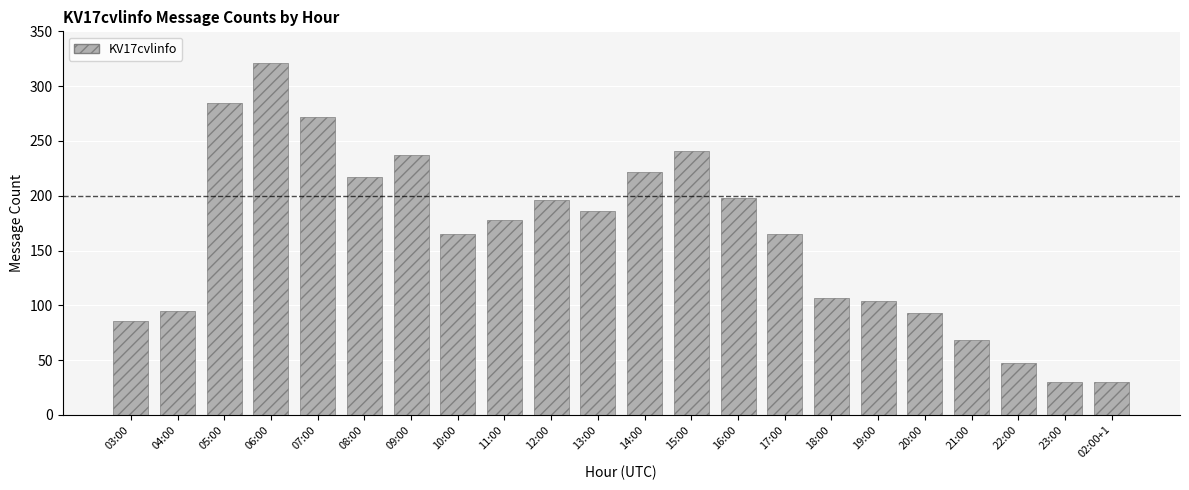

What is the value of the 20th bar from the left?

47